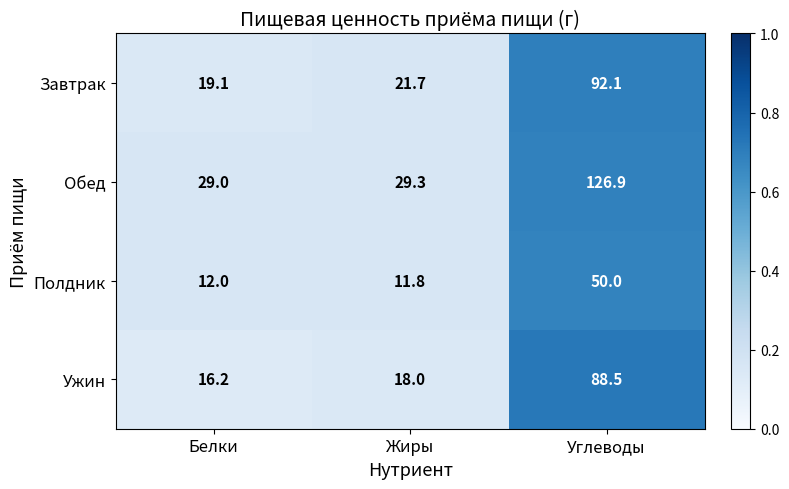

Reading left to right, what are all the values shown in this chart?

Завтрак: Белки=19.1	Жиры=21.7	Углеводы=92.1
Обед: Белки=29.0	Жиры=29.3	Углеводы=126.9
Полдник: Белки=12.0	Жиры=11.8	Углеводы=50.0
Ужин: Белки=16.2	Жиры=18.0	Углеводы=88.5